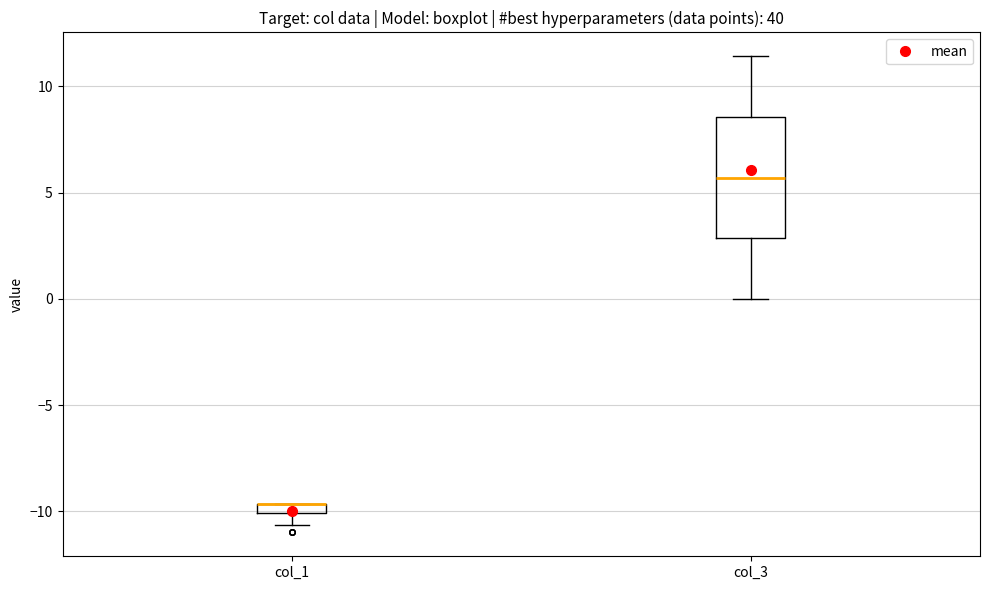

Where is the lower edge of the box for col_3 on the y-axis? The values are not printed on the chart, so give them approximately, as read against the axis.

3.0